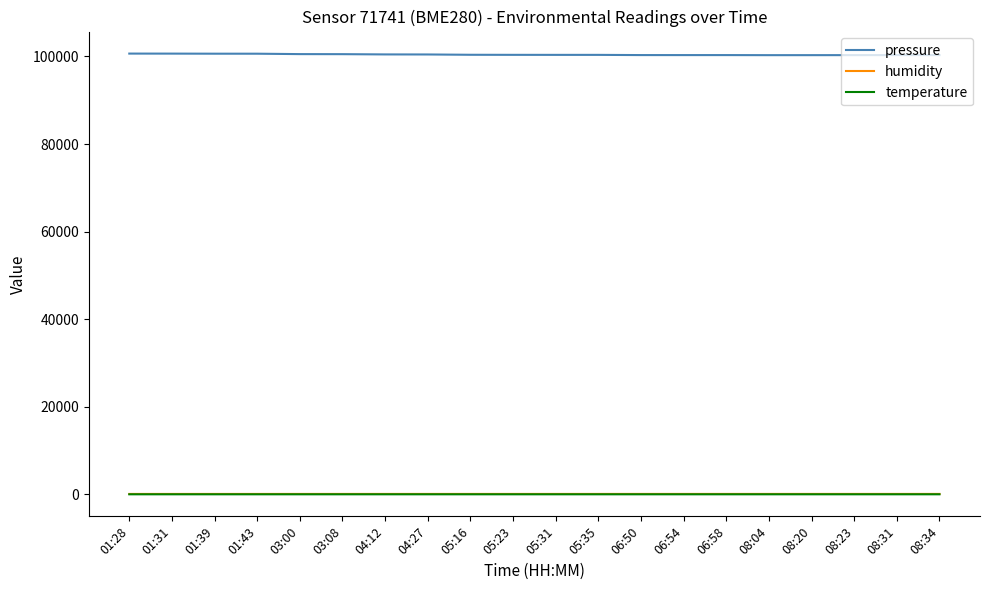

True or false: pressure and humidity intersect in this chart.

False